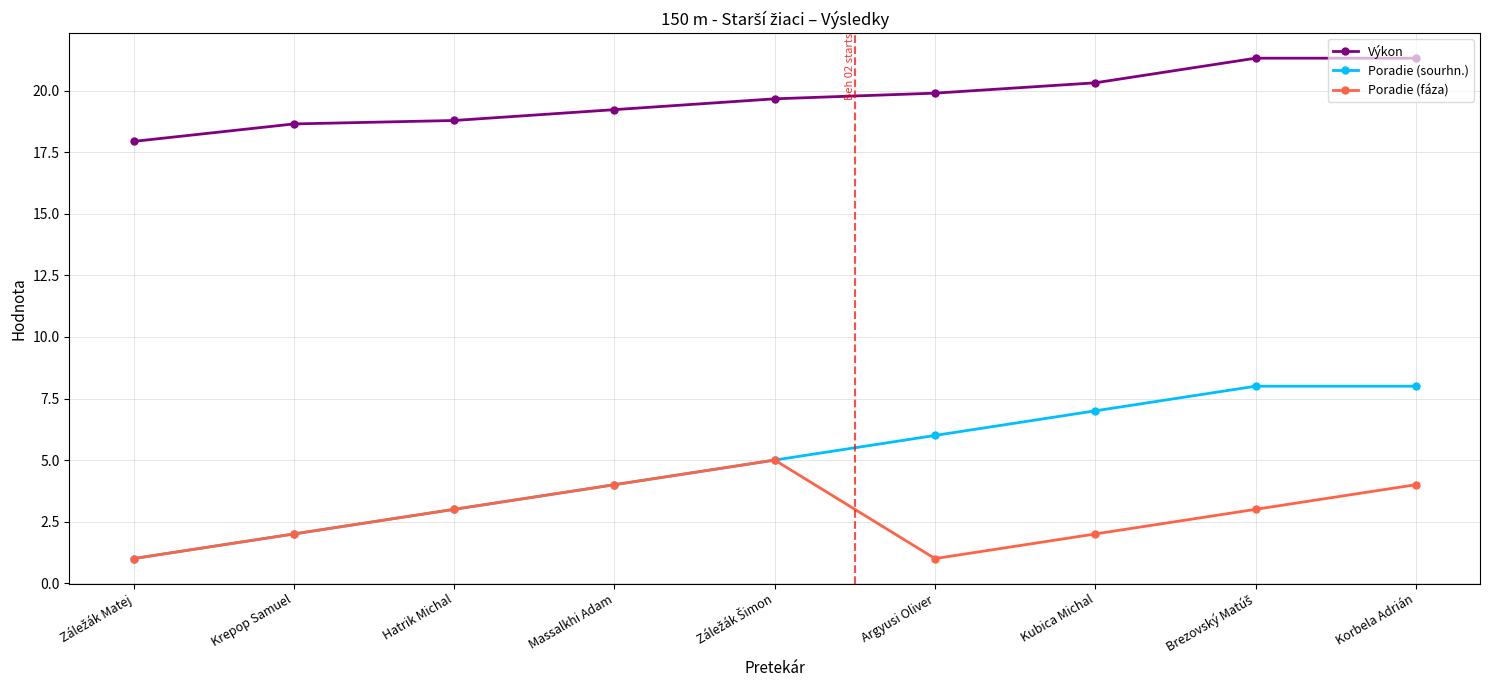

List the series in order of their peak value, highest first.

Výkon, Poradie (sourhn.), Poradie (fáza)